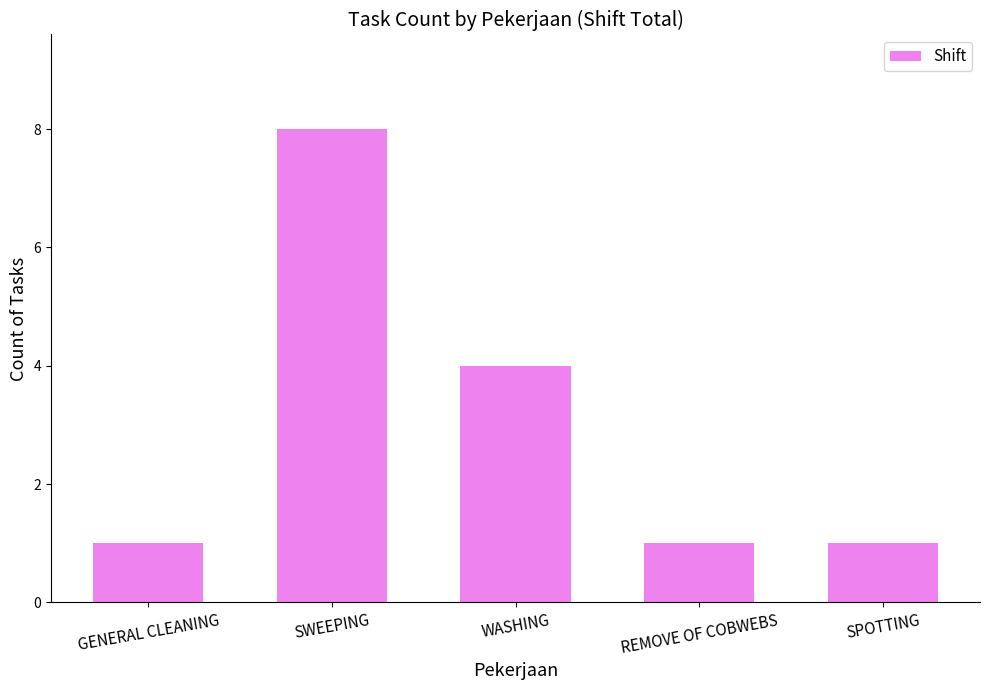

The value at WASHING is 7. True or false?

False